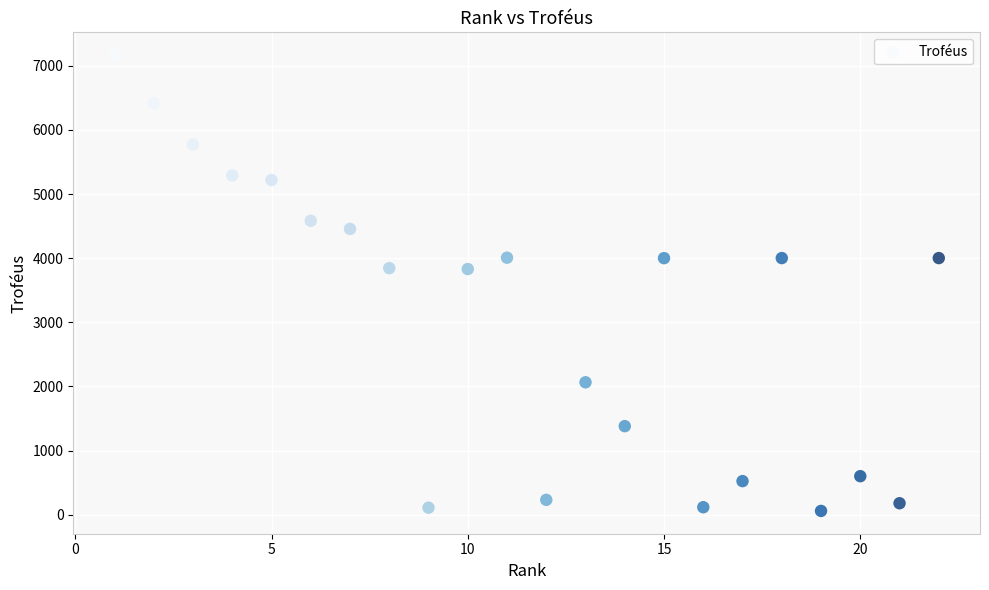

What is the range of X values (max minus min)?

21